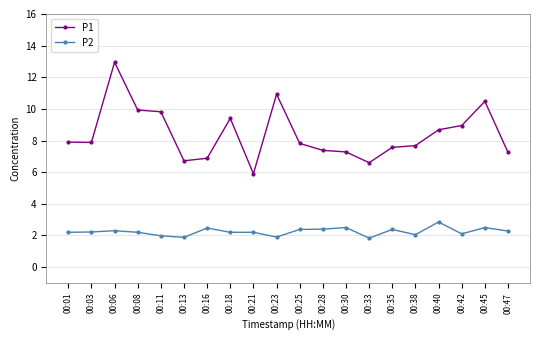

How many categories are shown in the chart?

20